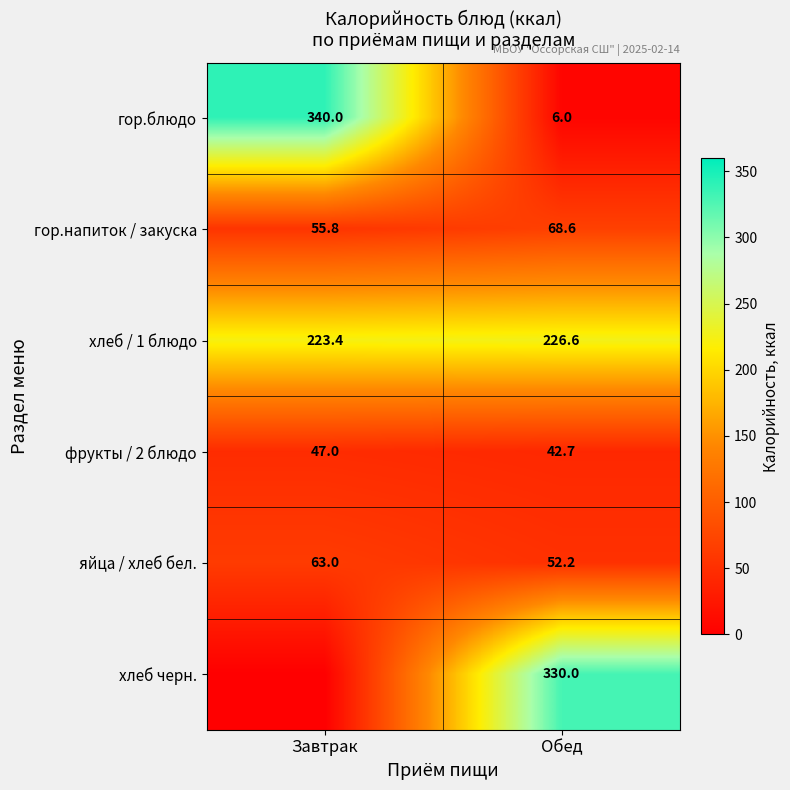

The value of гор.напиток / закуска at Обед is 68.6. True or false?

True